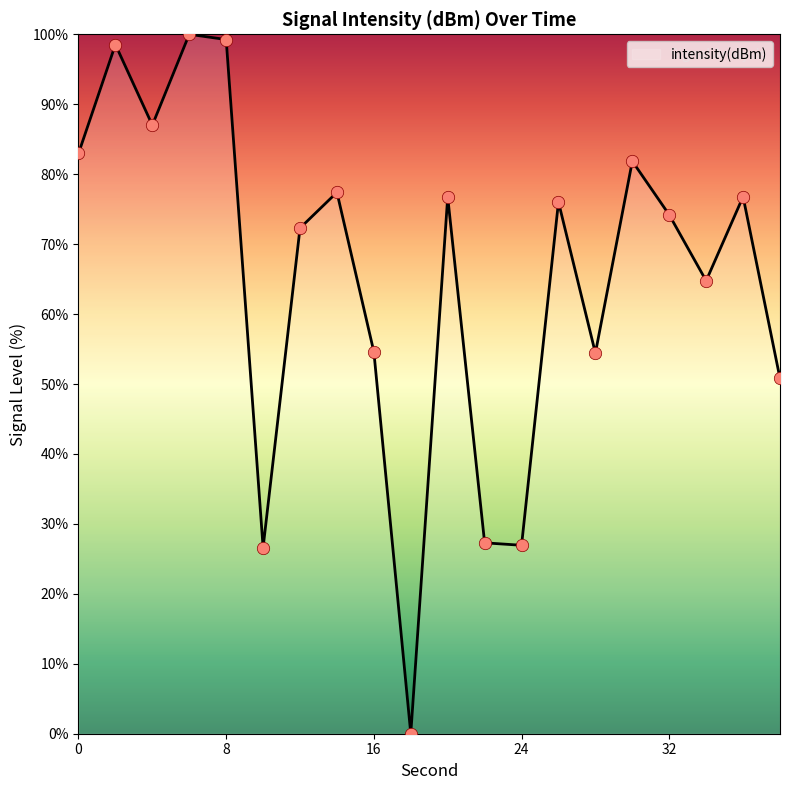

What is the maximum value shown in the chart?

100.0